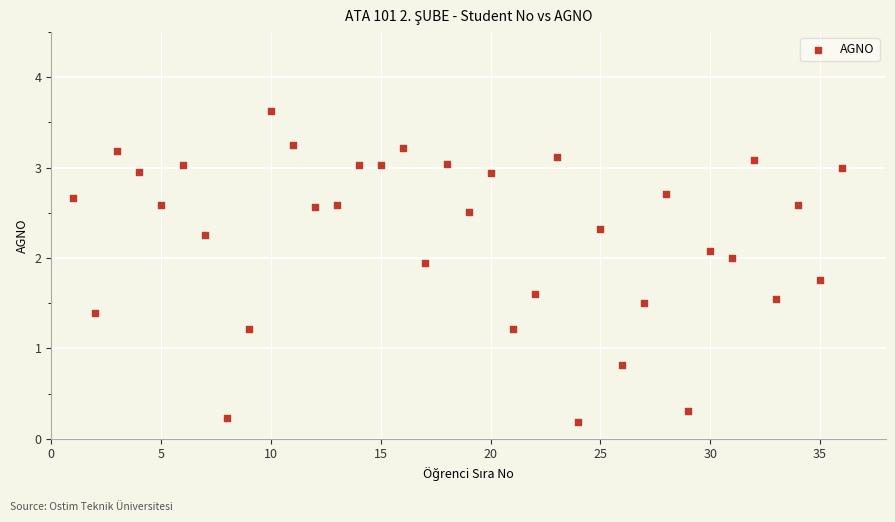

What is the range of X values (max minus min)?

35.0